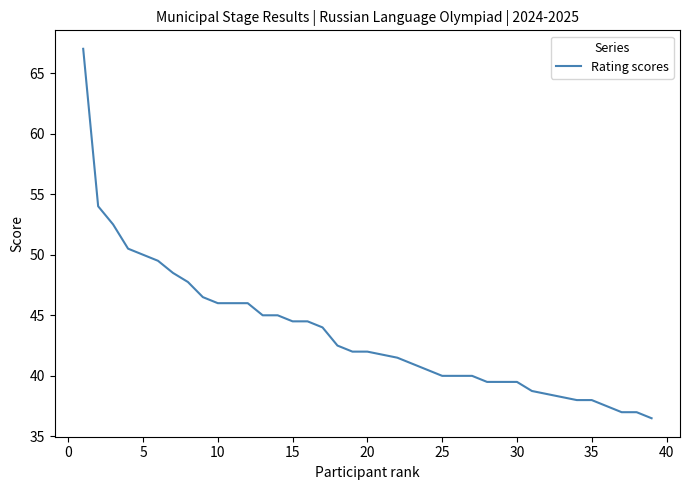

What is the greatest value displayed?

67.0